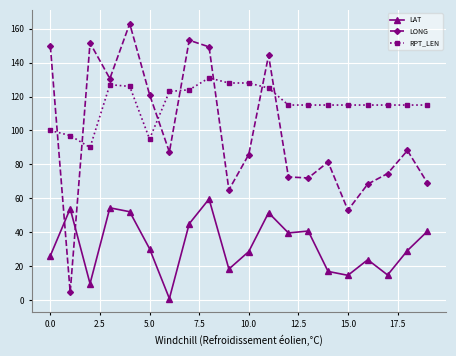

What is the difference between the maximum and minimum values in the LONG series?

158.4